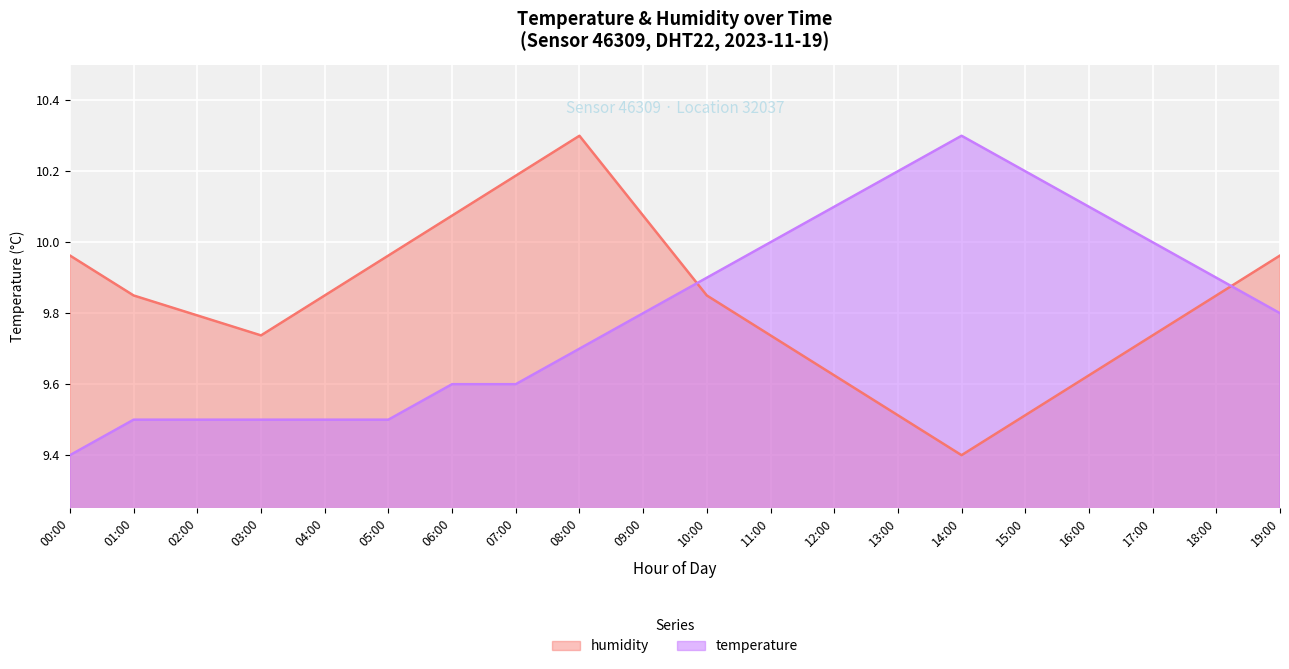

Which series has the widest spread of values?

temperature